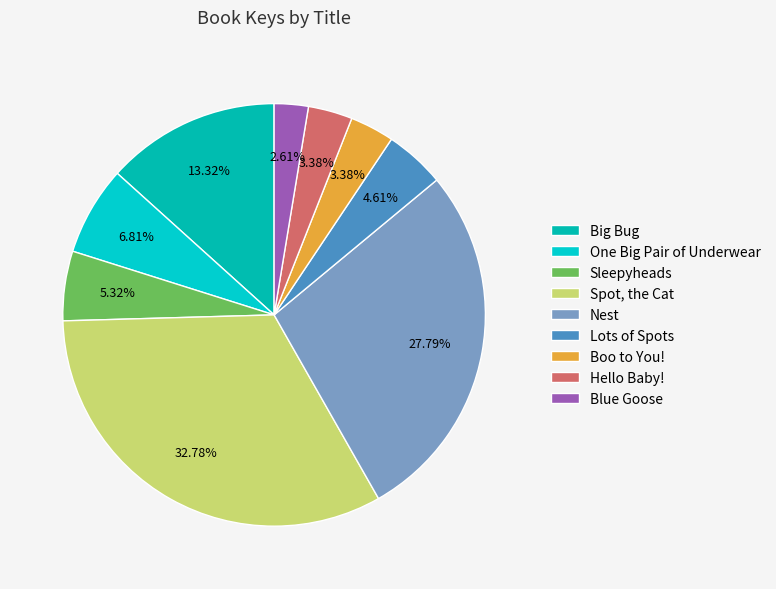

Is there a majority slice in this chart?

No